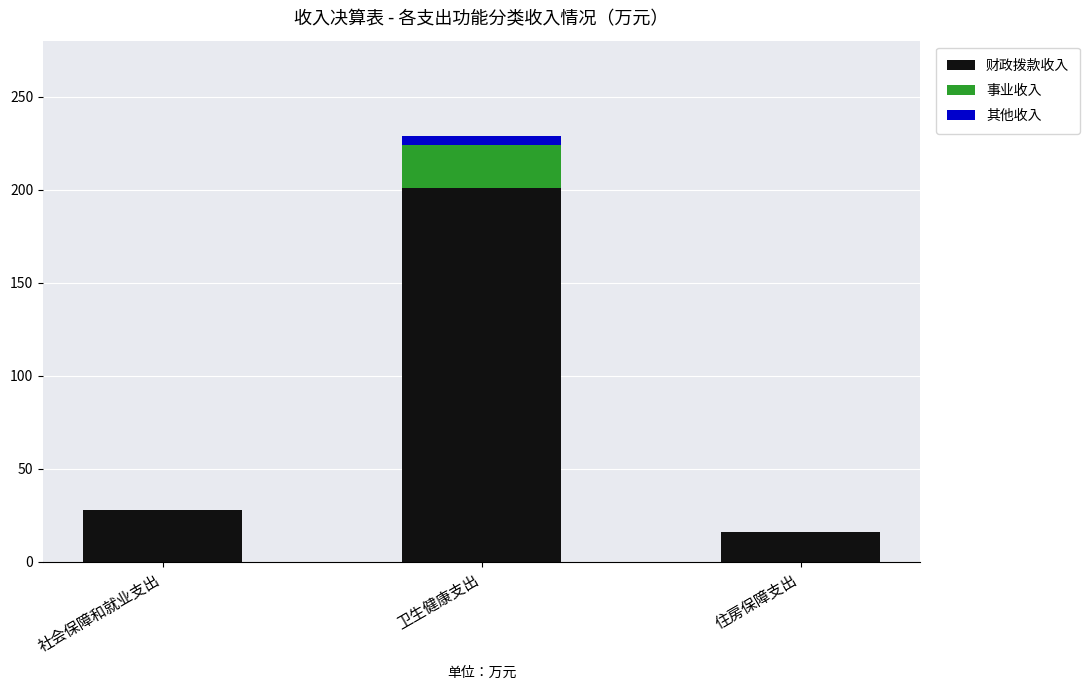

At which category is the sum across all series the highest?

卫生健康支出